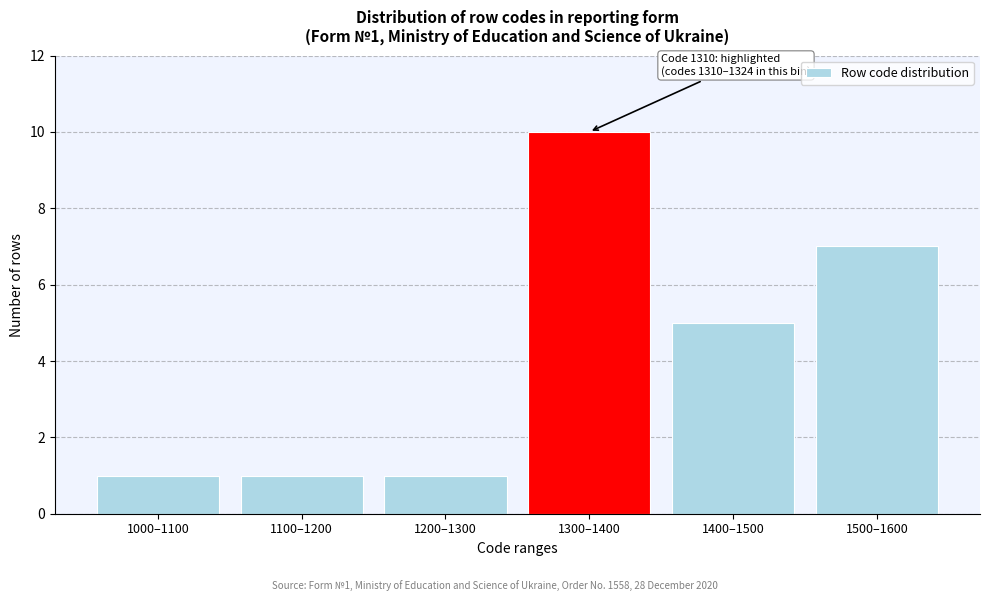

Reading left to right, list all the values displayed in this chart.

1000–1100=1	1100–1200=1	1200–1300=1	1300–1400=10	1400–1500=5	1500–1600=7